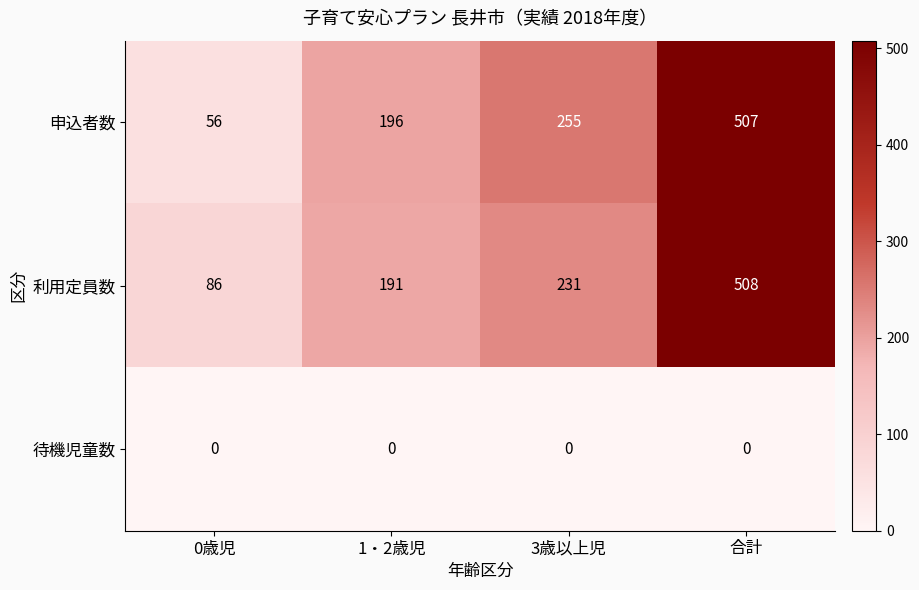

What is the sum of all 利用定員数 values?

1016